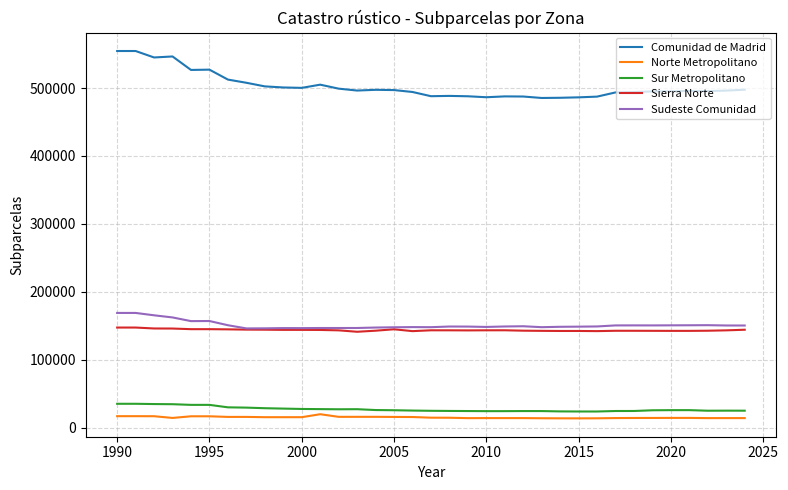

Which series has the largest range (max minus min)?

Comunidad de Madrid